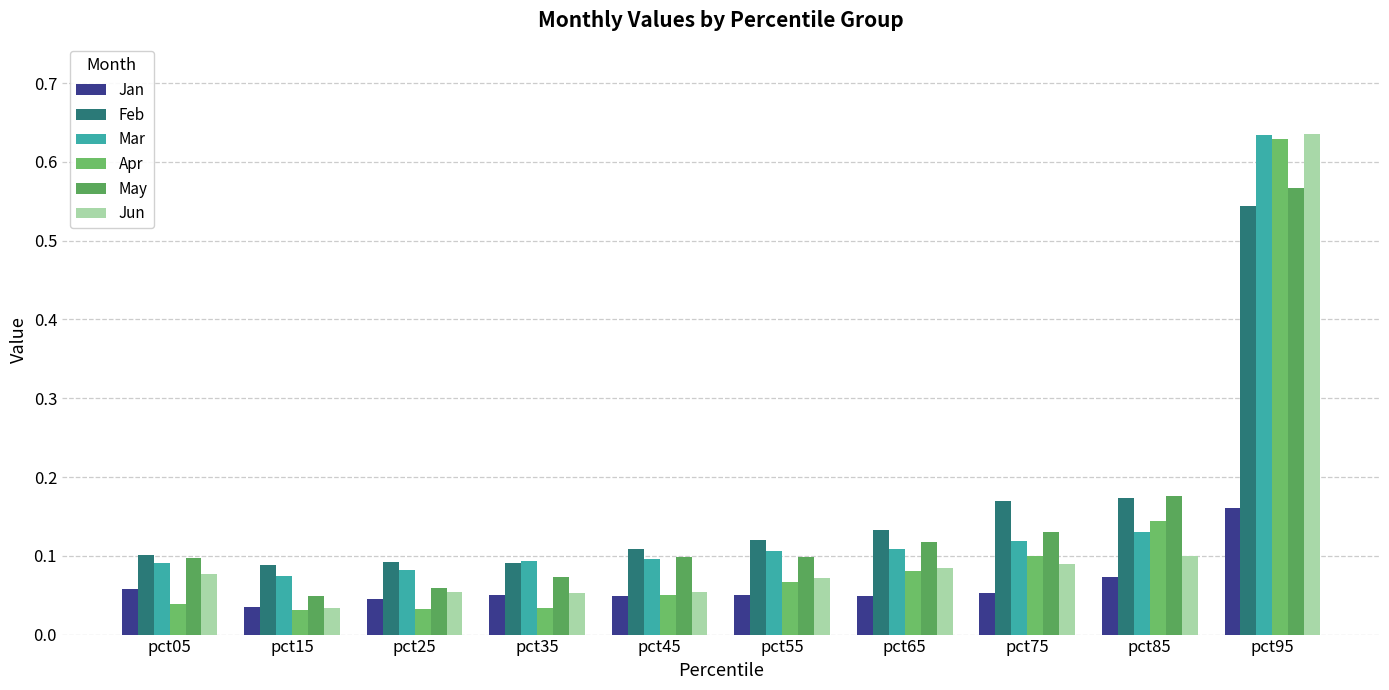

How many data points does each series have?

10